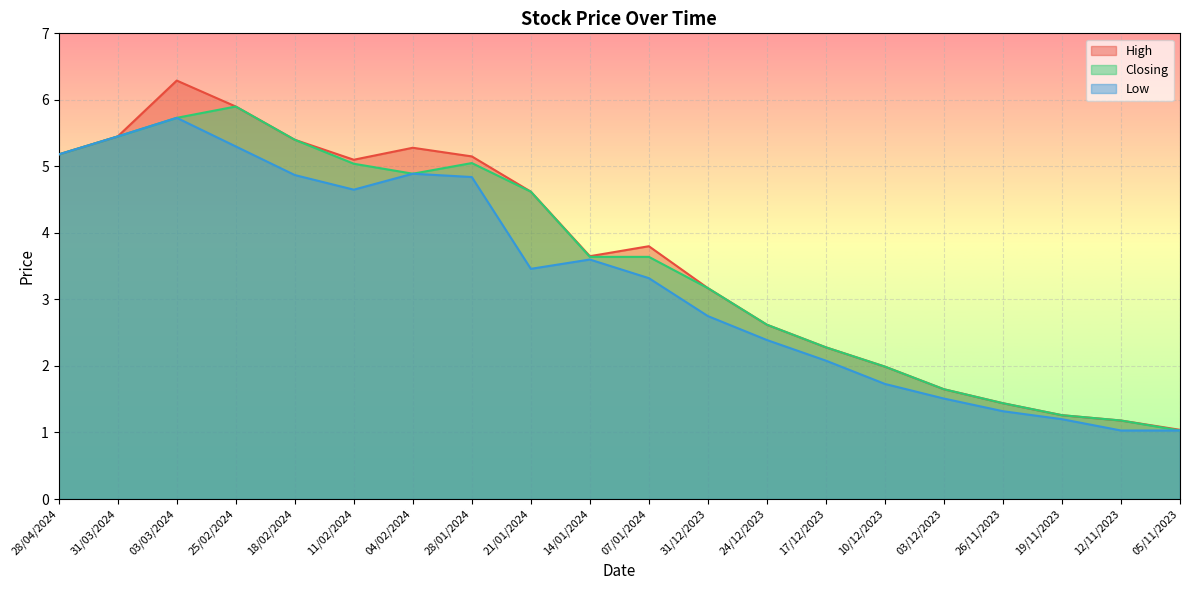

In Closing, how many points are lower than both neighbors (excluding endpoints)?

1